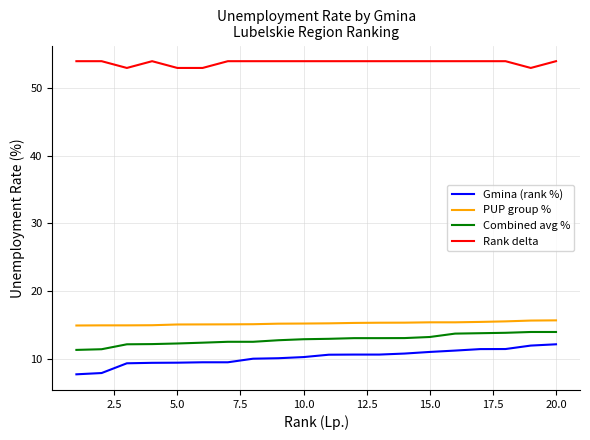

What is the highest value of the Gmina (rank %) series?

12.1